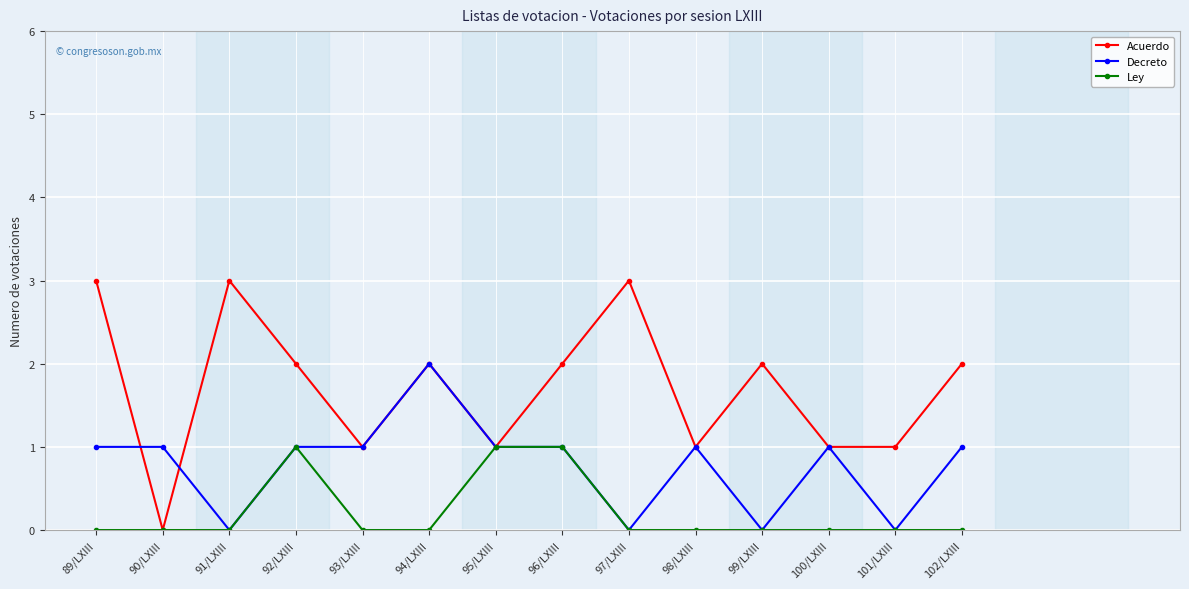

What position from the left is 95/LXIII?

7